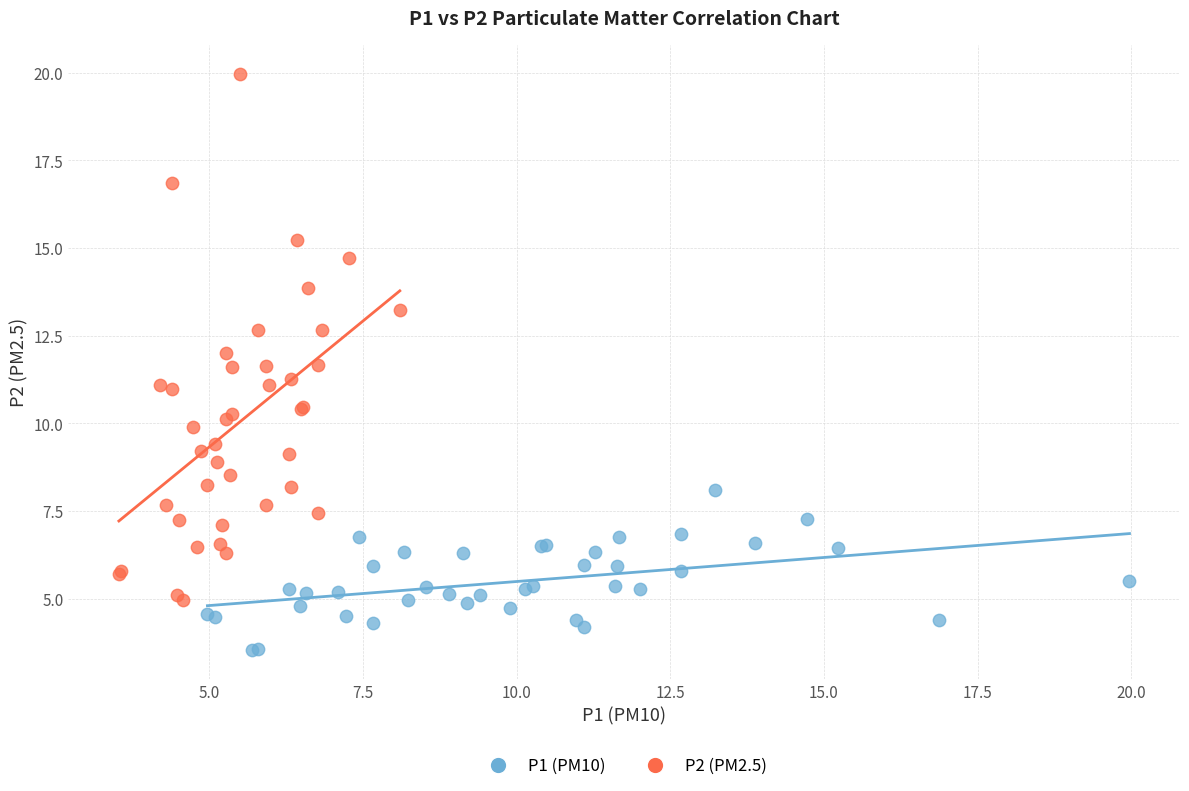

Which series contains the lowest Y value?

P1 (PM10)